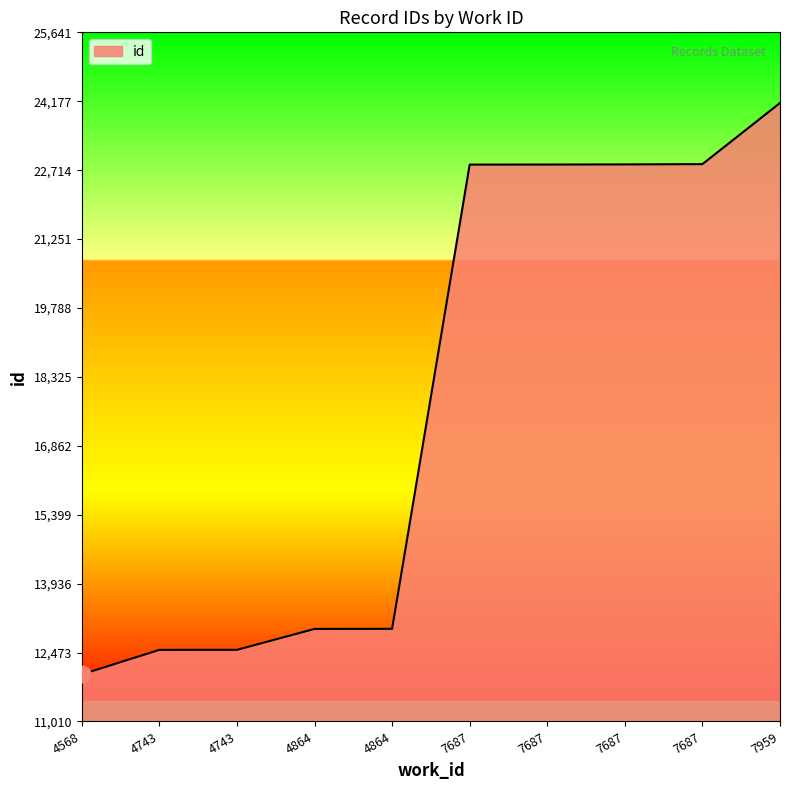

List the labels in order of value, largest first.

7959, 7687, 7687, 7687, 7687, 4864, 4864, 4743, 4743, 4568